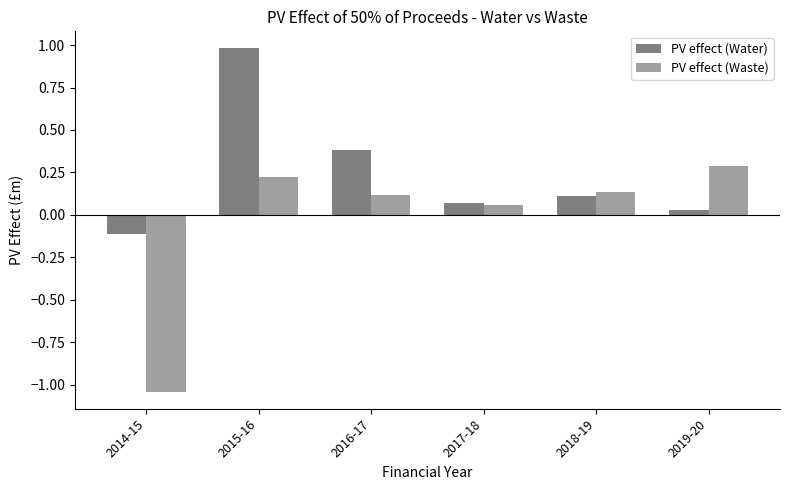

Is the value of PV effect (Waste) at 2015-16 greater than the value of PV effect (Water) at 2017-18?

Yes